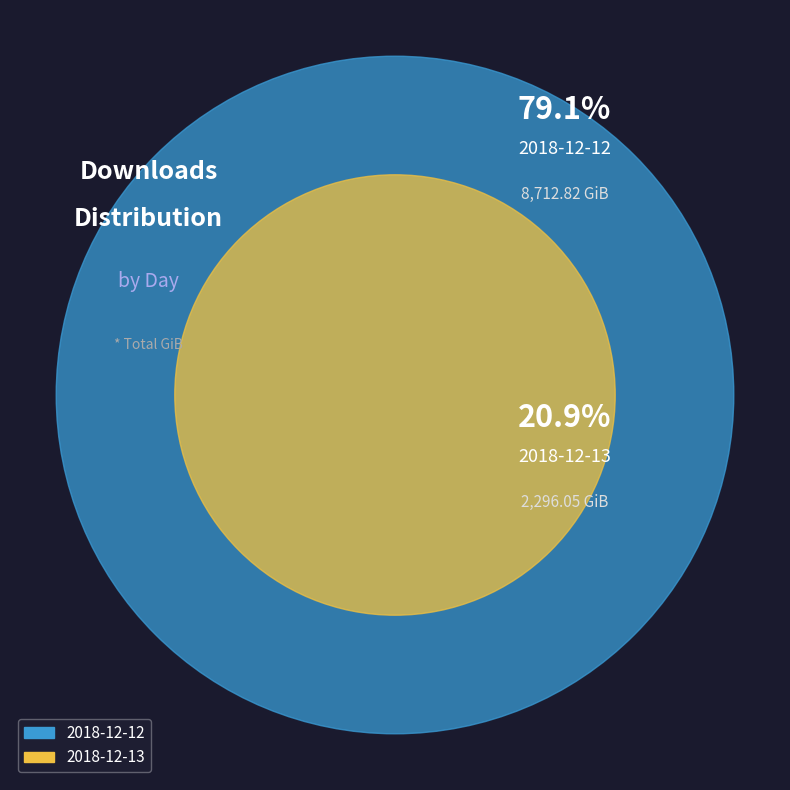

To the nearest percent, what is the difference between the largest and smallest slice percentages?

58%